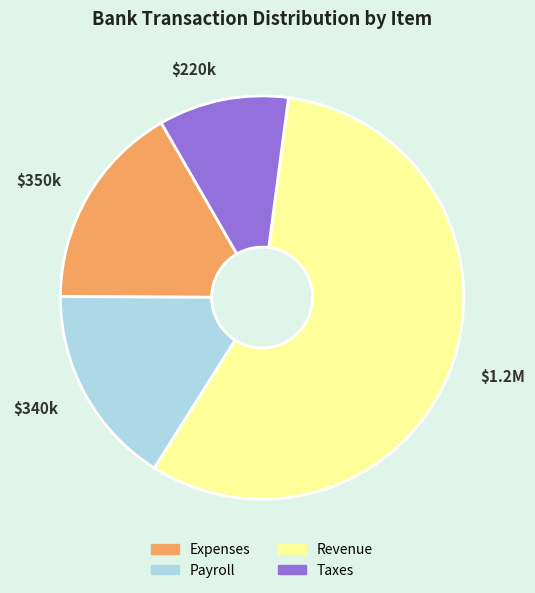

The $1.2M slice represents 44% of the pie. True or false?

False